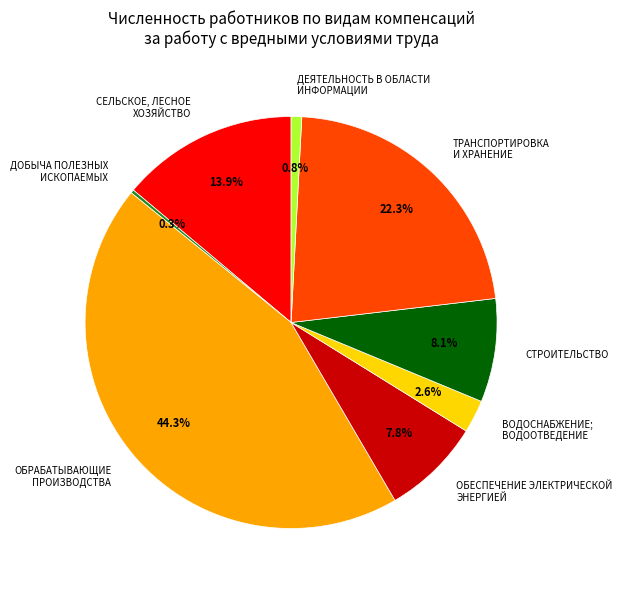

What portion of the pie excludes ВОДОСНАБЖЕНИЕ; ВОДООТВЕДЕНИЕ?

97.4%